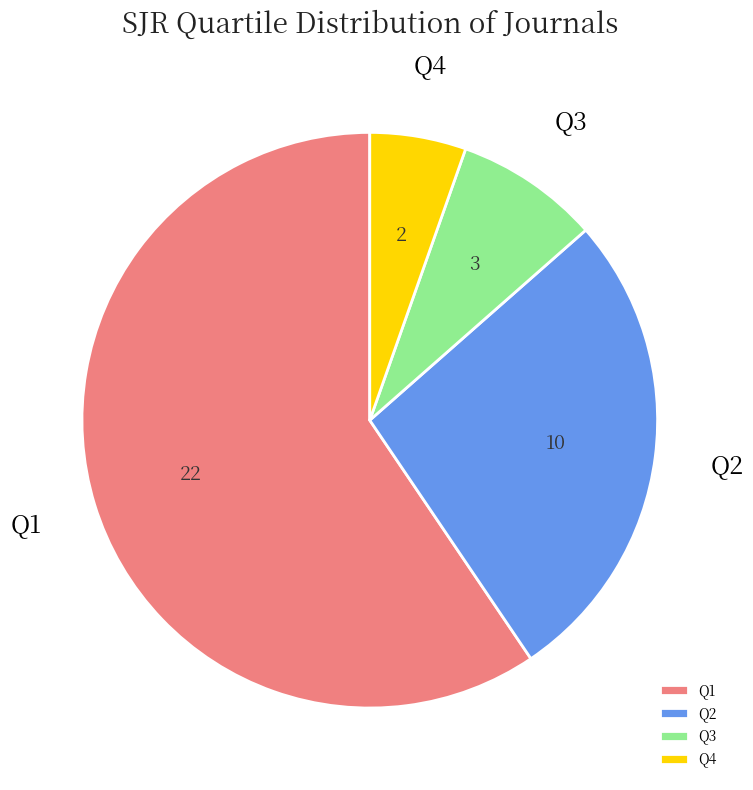

Do Q3 and Q4 together represent more than half of the pie?

No